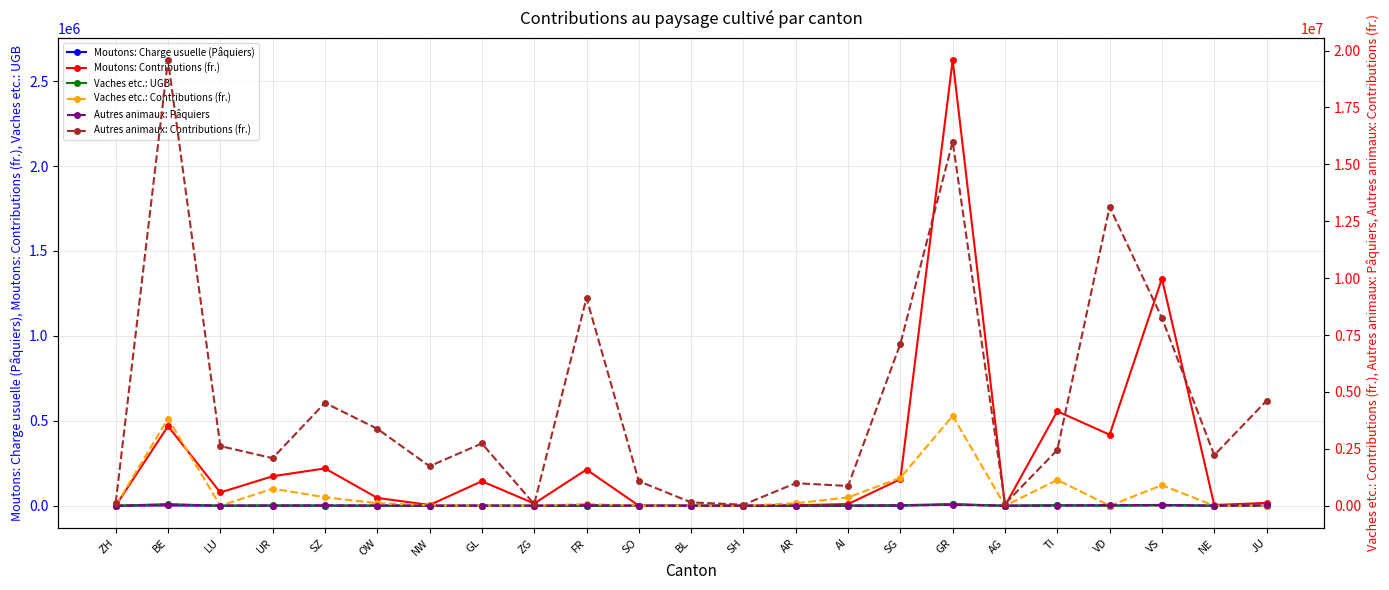

Reading right to left, list all the values displayed in this chart.

Moutons: Charge usuelle (Pâquiers): 52	14	4968	1086	2113	0	7471	461	50	6	0	0	3	579	33	445	16	188	686	594	257	1851	0
Moutons: Contributions (fr.): 16534	4374	1337271	418407	556128	0	2622952	156207	10176	2570	0	0	360	213017	13200	144276	4499	46126	219853	173476	78113	468781	0
Vaches etc.: UGB: 0	0	2263	0	2859	0	9866	3158	911	272	0	0	0	185	4	17	46	312	941	1874	0	9570	0
Vaches etc.: Contributions (fr.): 0	0	904124	0	1134030	0	3946520	1226343	364216	108892	0	0	0	72604	1600	6800	18268	111669	373439	749504	0	3826125	0
Autres animaux: Pâquiers: 11540	5583	20723	33143	6156	209	40062	17791	2177	2478	116	366	2722	22923	176	6842	4342	8475	11349	5231	6565	48968	320
Autres animaux: Contributions (fr.): 4616101	2221325	8250332	13131562	2448926	83695	15997331	7114667	868725	991143	46204	146404	1078718	9126998	70505	2736637	1736642	3382143	4519578	2090122	2620200	19572781	127930